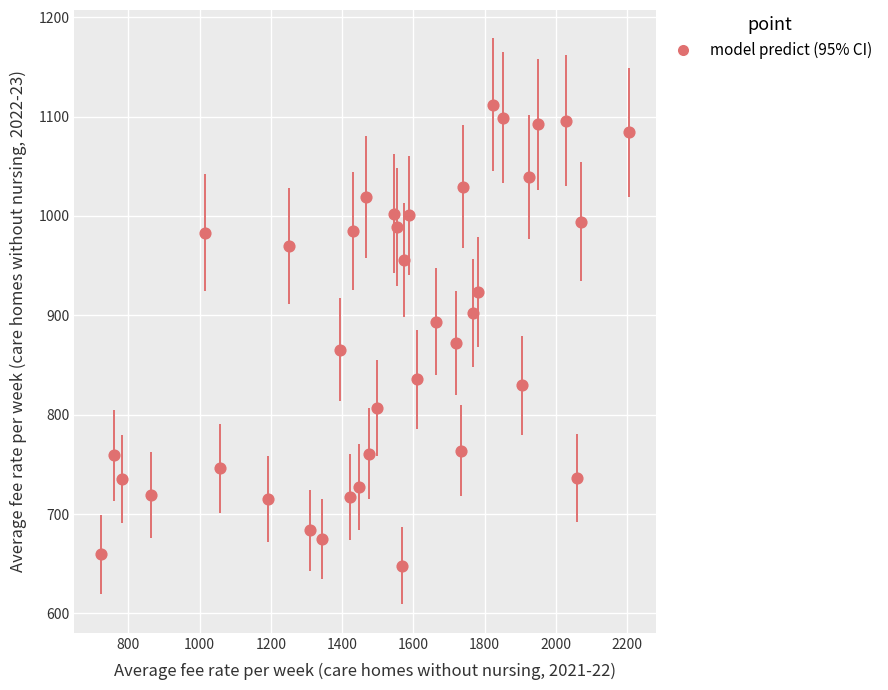

What Y value in the scatter plot is closest to 879?

872.2